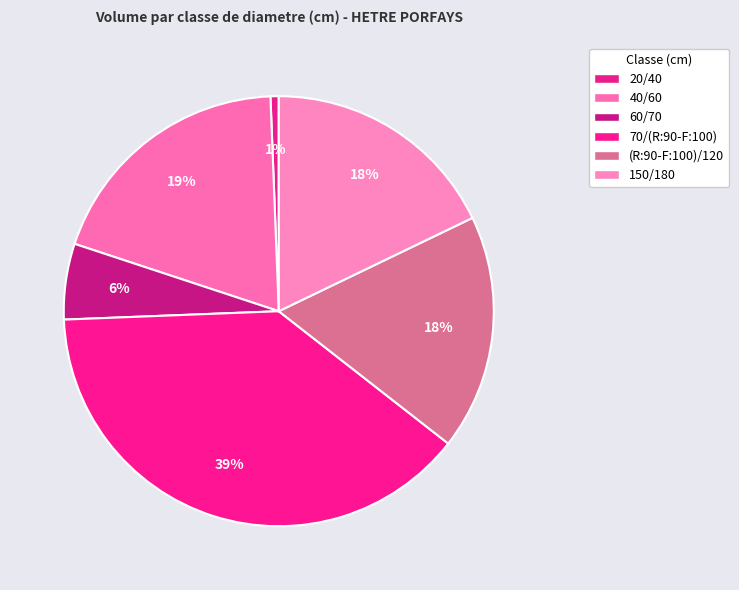

Which category has the smallest portion of the pie?

20/40